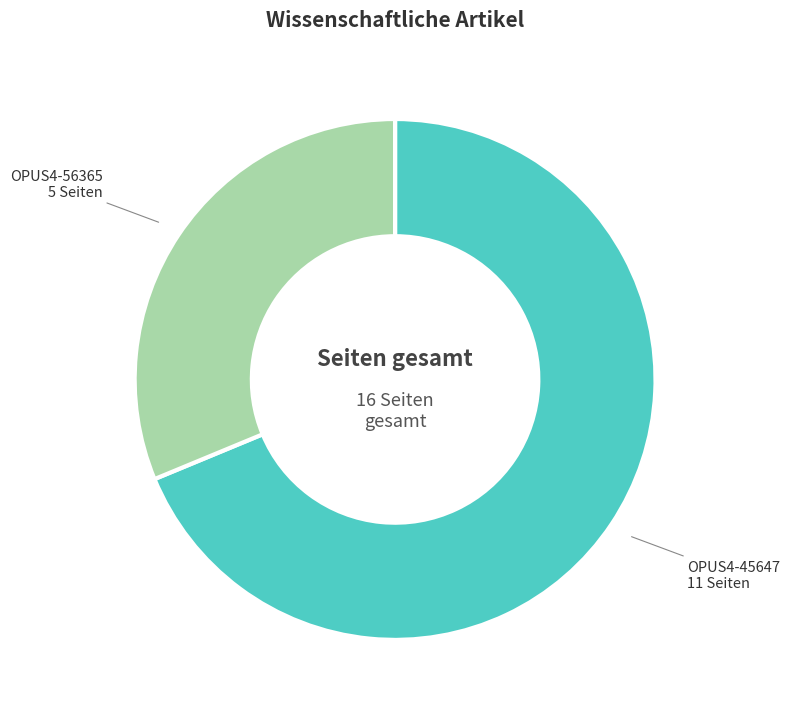

Is there a majority slice in this chart?

Yes